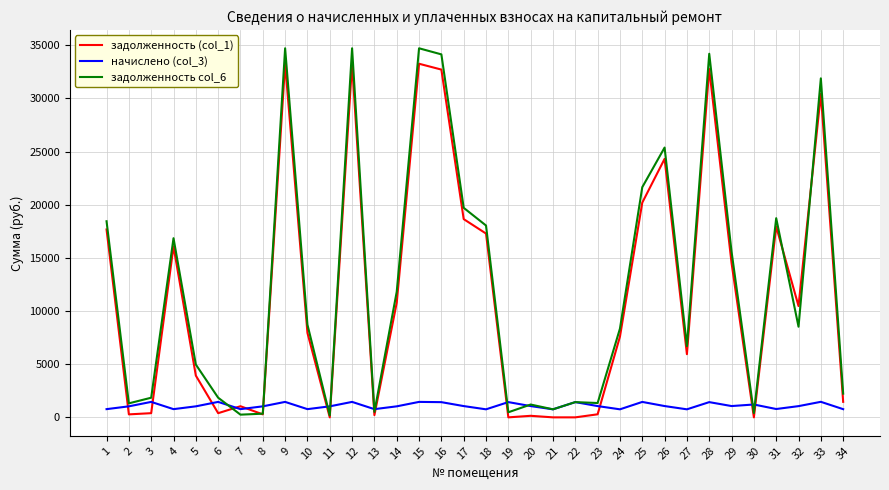

What is the total value across all series at 22?

2870.4